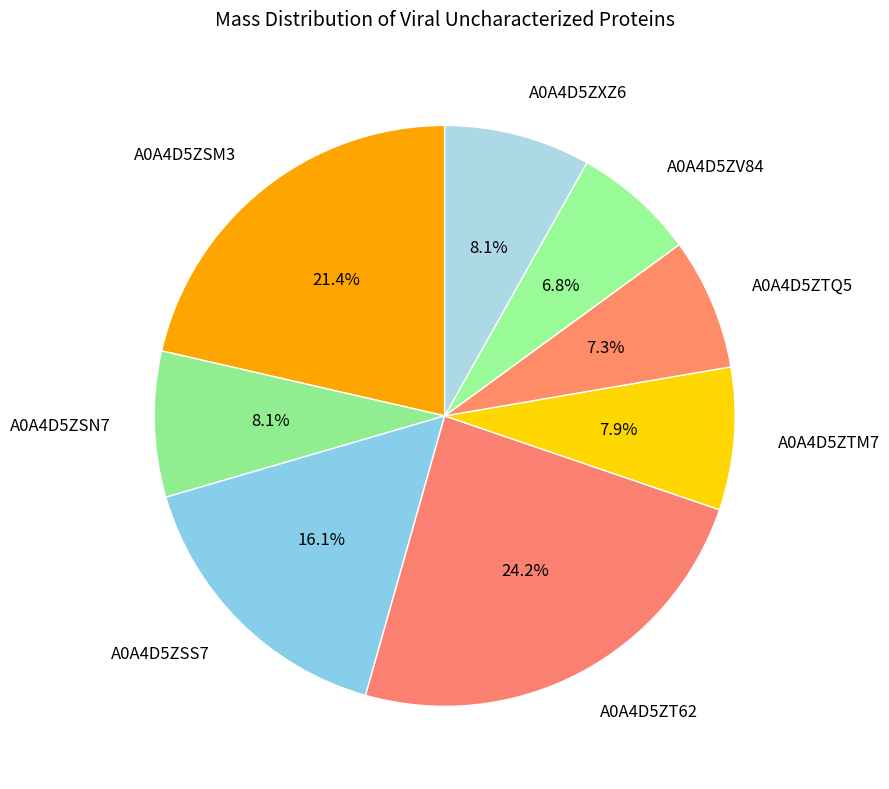

Is A0A4D5ZXZ6 the majority of the pie?

No